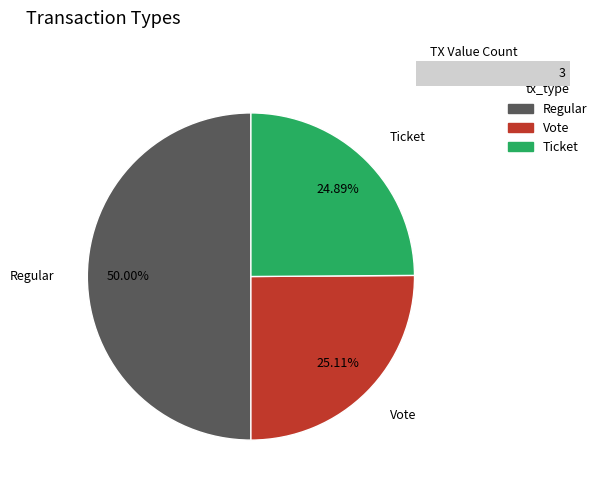

To the nearest percent, what portion does Regular represent?

50%